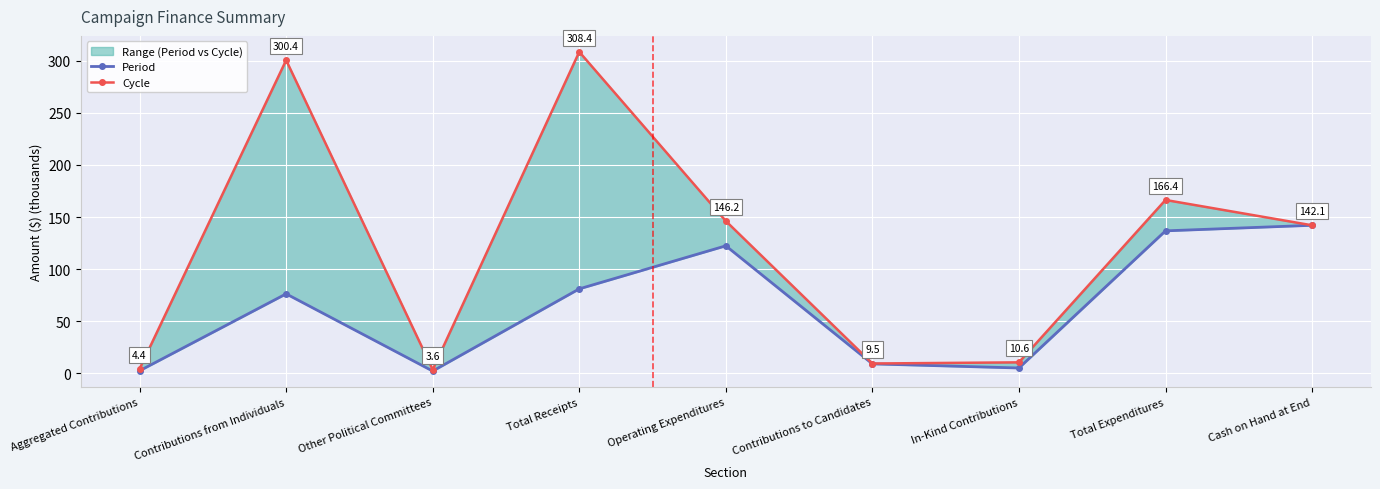

Reading left to right, transcribe all the data shown in this chart.

Period: 2.5	76.3	2.2	81.1	122.4	9.1	5.2	136.7	142.1
Cycle: 4.4	300.4	3.6	308.4	146.2	9.5	10.6	166.4	142.1